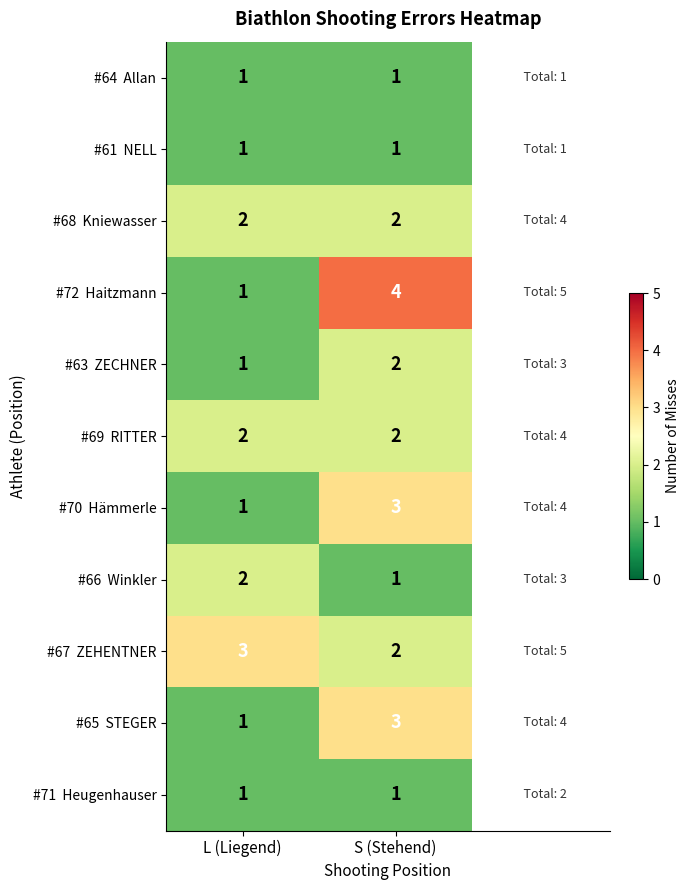

At which category is the sum across all series the highest?

S (Stehend)